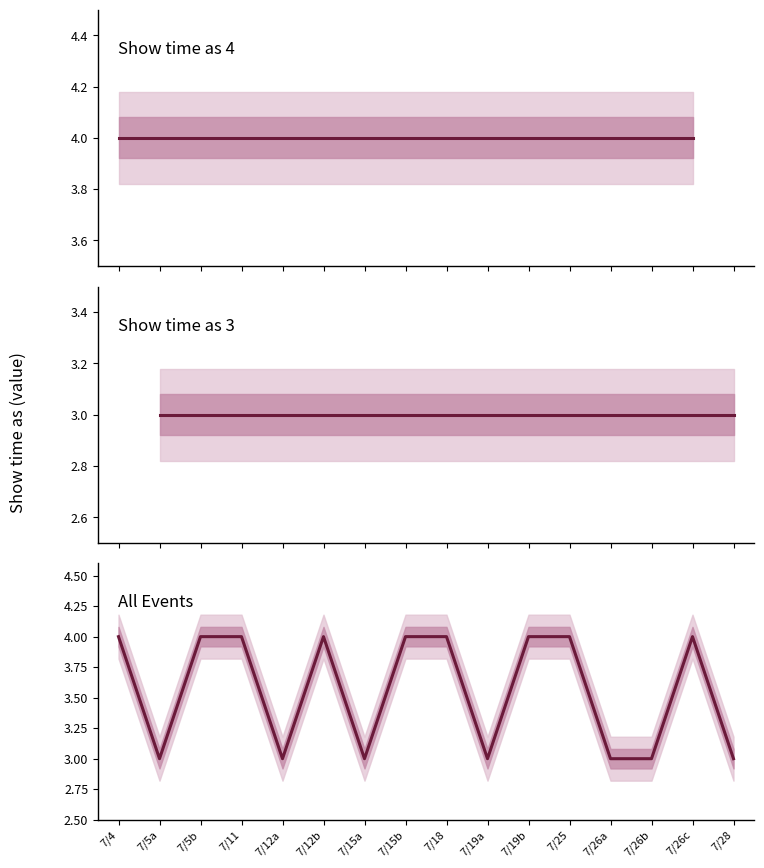

Count the number of categories in the chart.

16